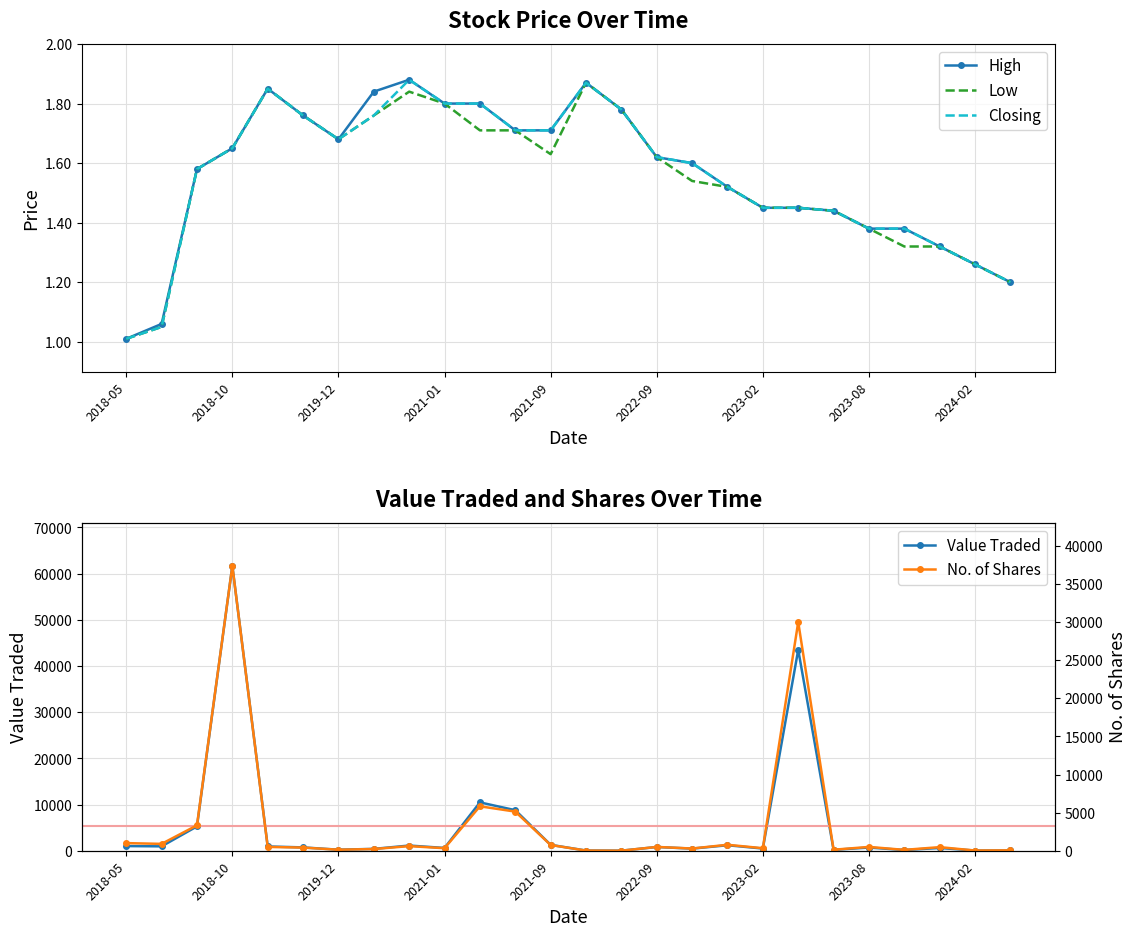

Is the value of No. of Shares at 10 greater than the value of High at 23?

Yes